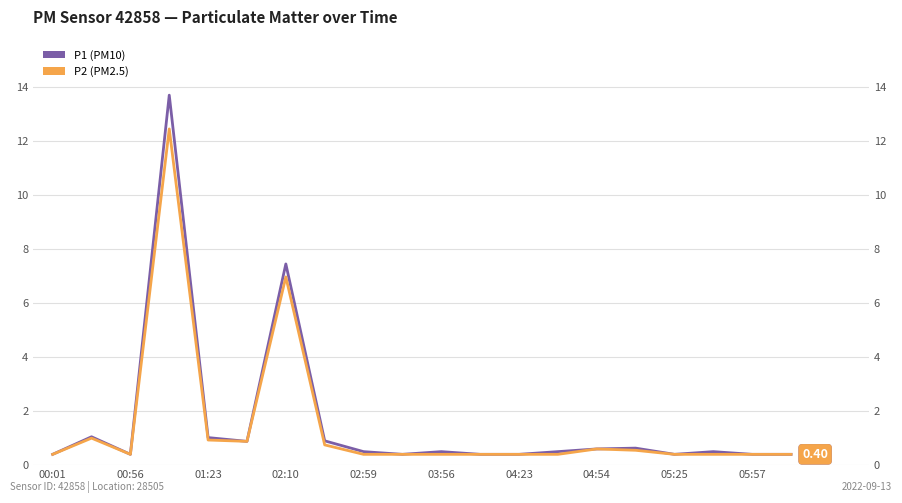

List the series in order of their overall mean, lowest first.

P2 (PM2.5), P1 (PM10)